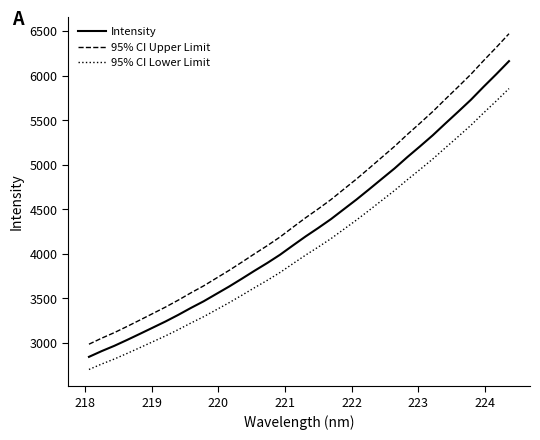

Which series has the largest total across all categories?

95% CI Upper Limit